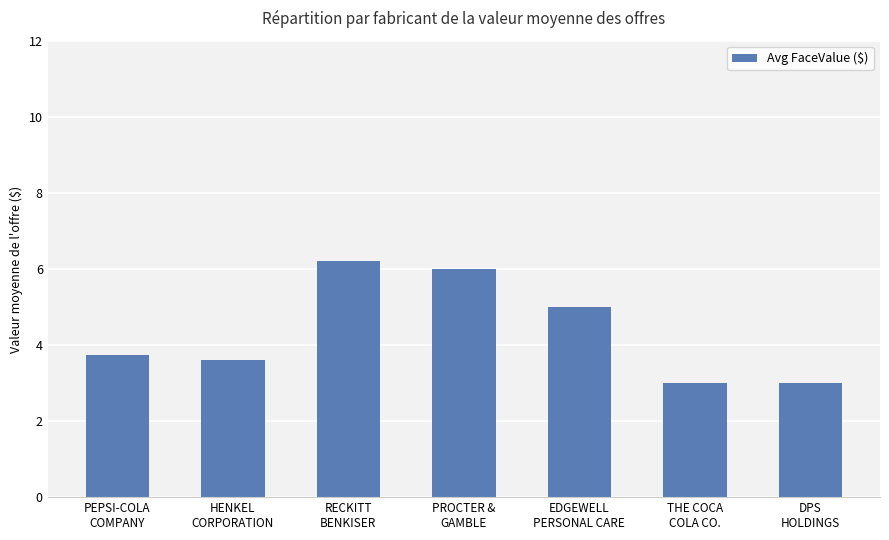

What is the sum of the values at HENKEL
CORPORATION and THE COCA
COLA CO.?

6.6